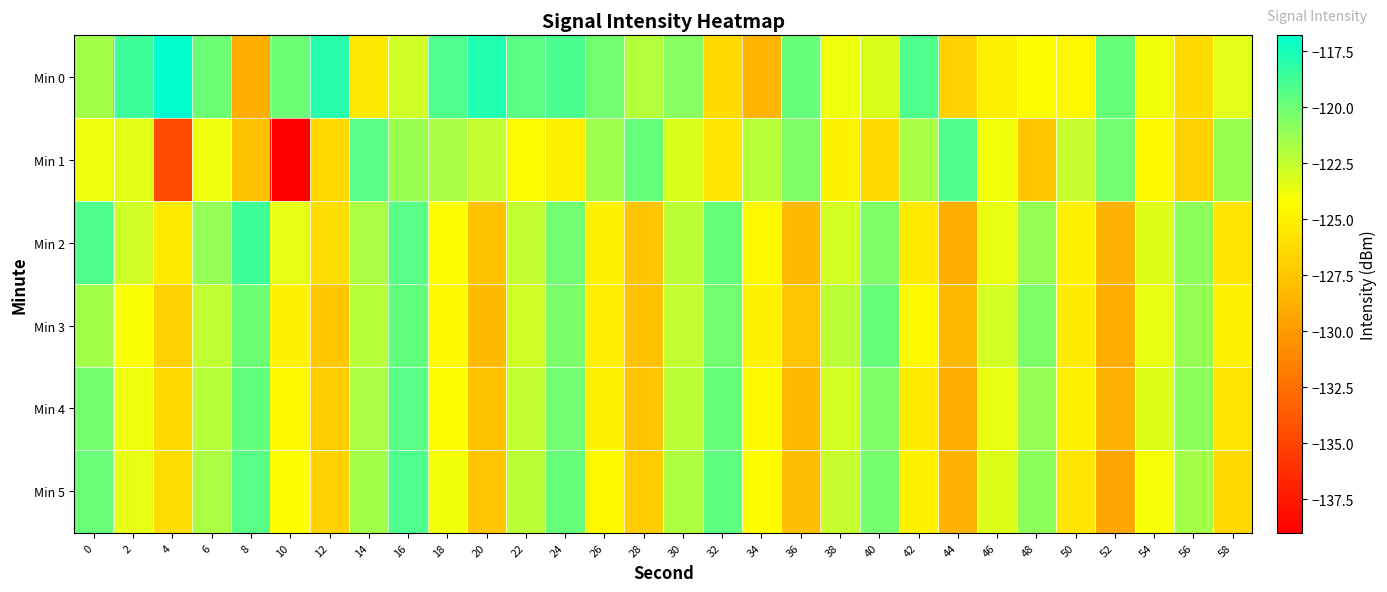

What is the greatest value displayed?

-116.9